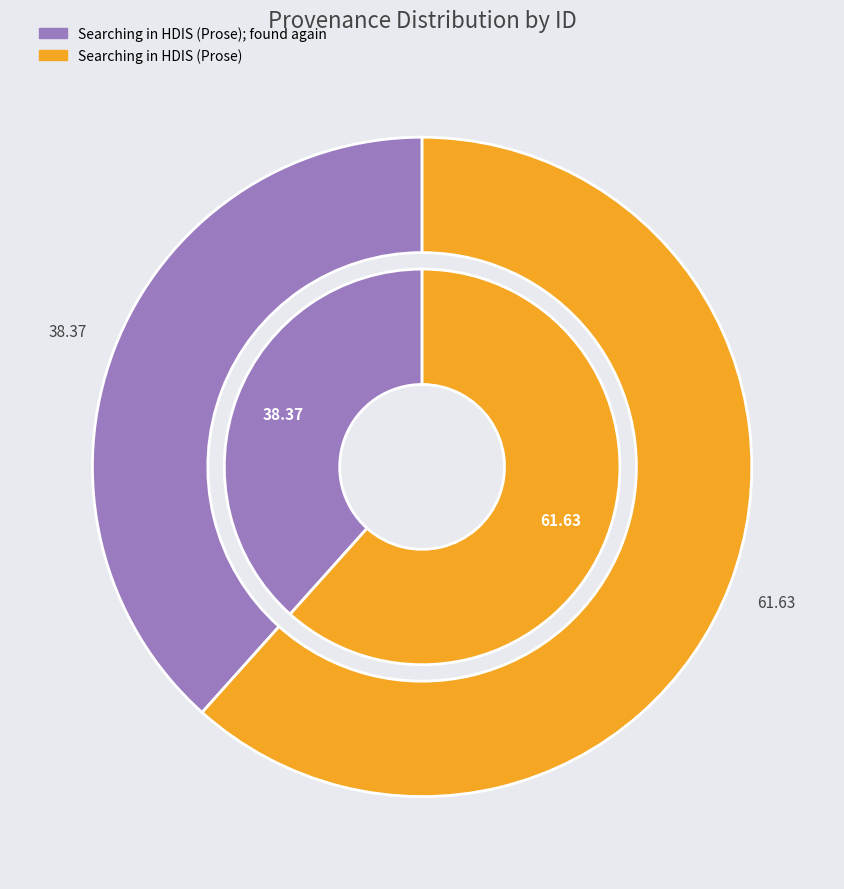

To the nearest percent, what is the combined percentage of Searching in HDIS (Prose); found again and Searching in HDIS (Prose)?

100%